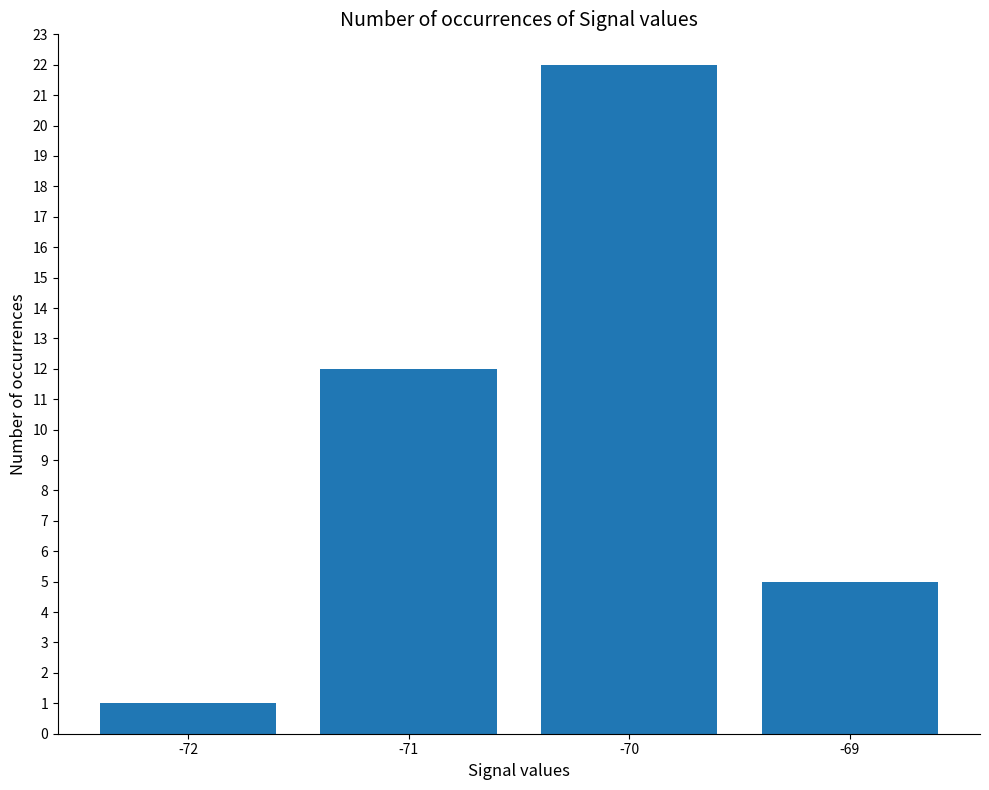

Which has a higher value, -70 or -69?

-70